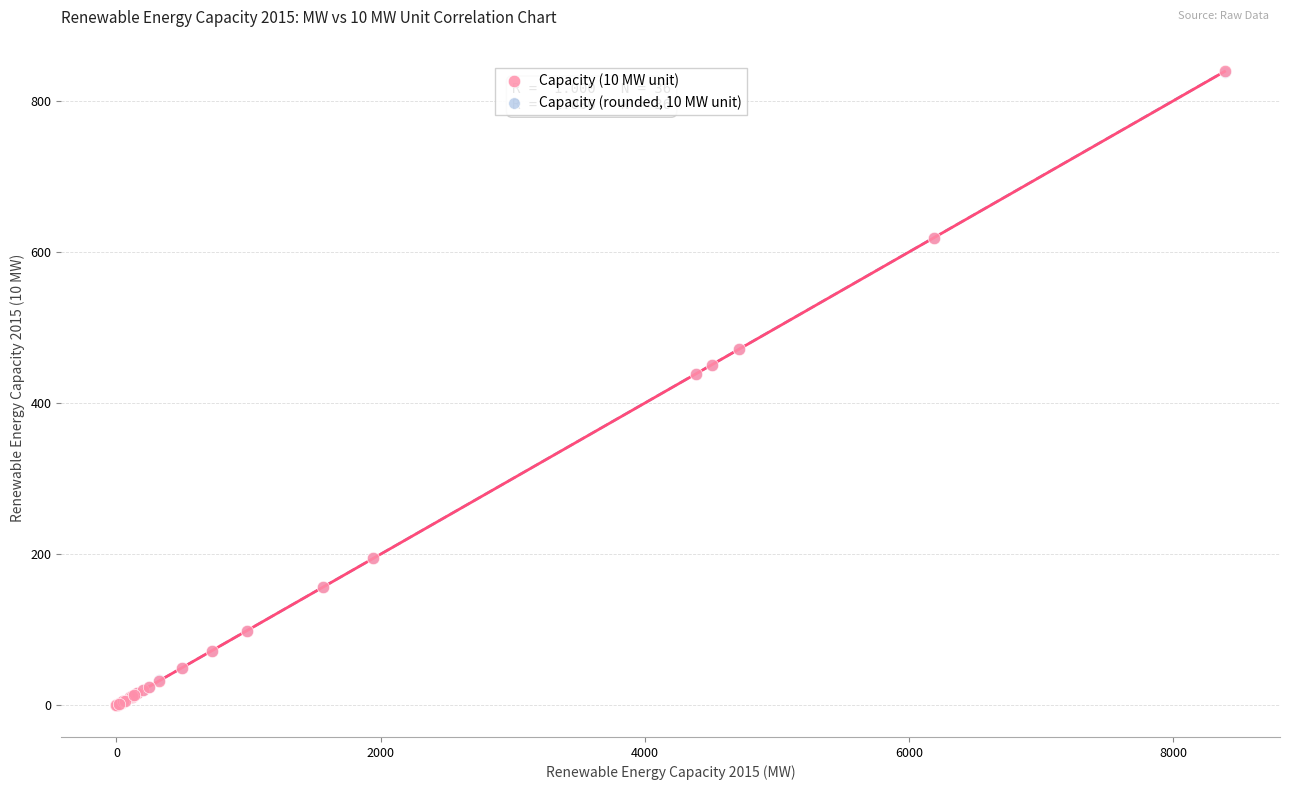

What are all the series names shown in the legend?

Capacity (10 MW unit), Capacity (rounded, 10 MW unit)